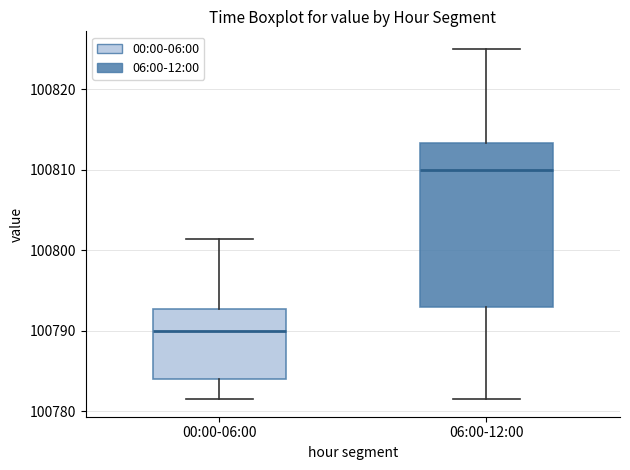

Reading left to right, transcribe this box plot: for each box, give where its median line is, the range the box spans, and where its two whiskers end, as read against the y-axis. The values are not printed on the chart, so give them approximately, as read against the axis.

00:00-06:00: median 100790, box 100784 to 100793, whiskers 100782 to 100801
06:00-12:00: median 100810, box 100793 to 100813, whiskers 100782 to 100825